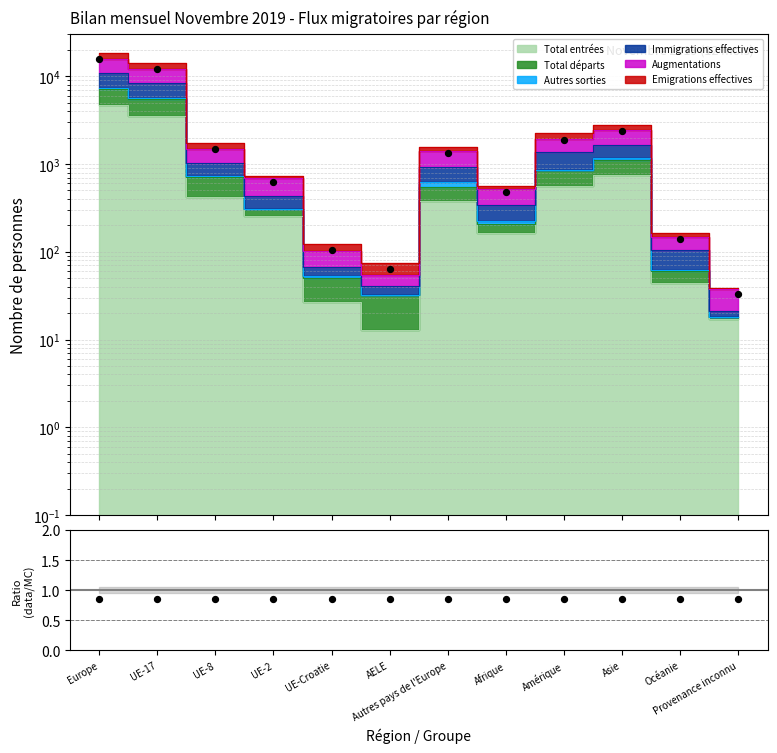

Which has a higher value, Amérique or UE-17?

UE-17